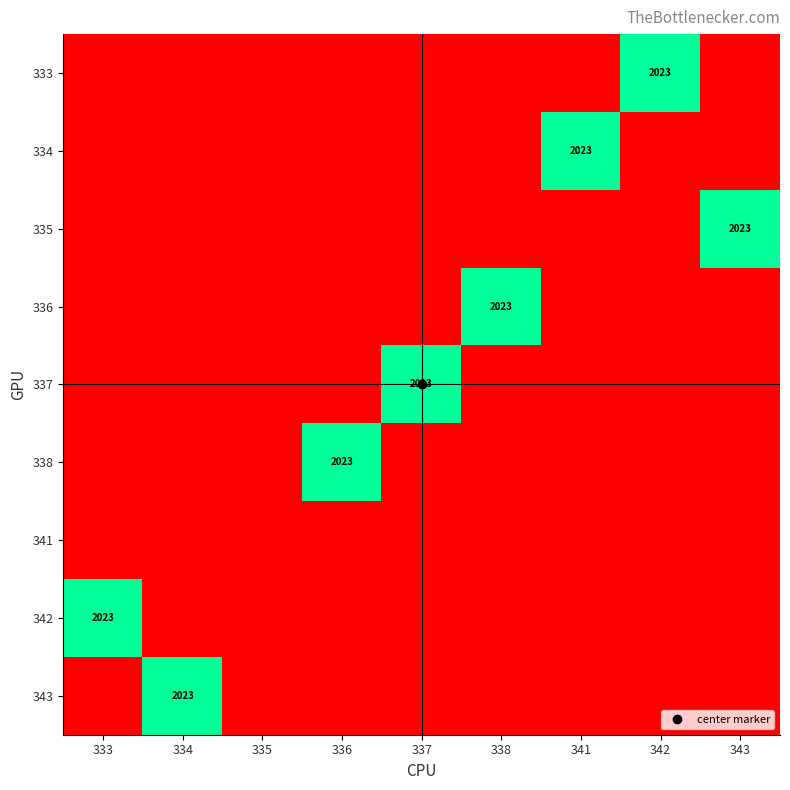

Count the number of categories in the chart.

9